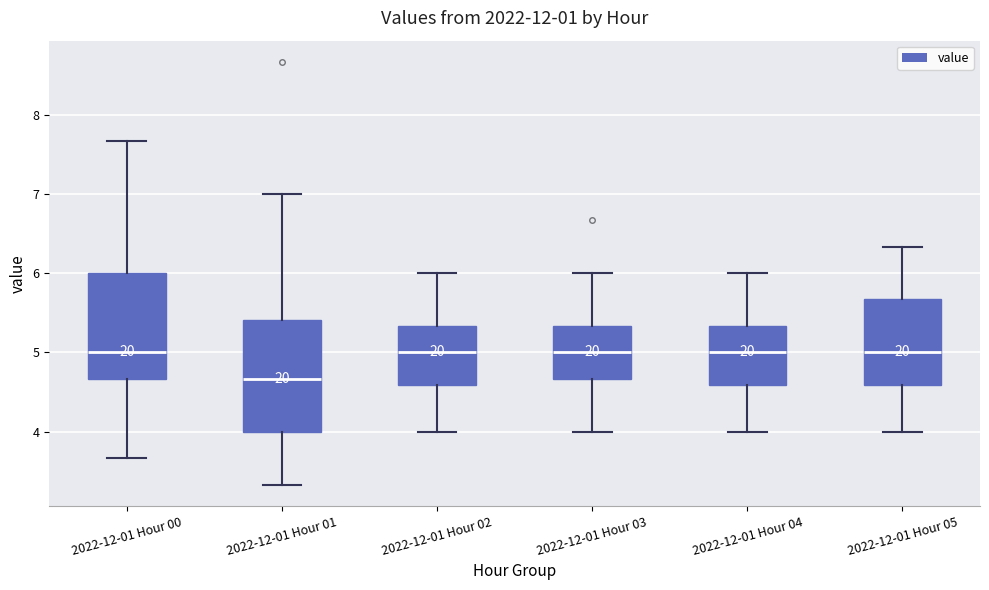

Where does the upper whisker of the box for 2022-12-01 Hour 00 end on the y-axis? The values are not printed on the chart, so give them approximately, as read against the axis.

7.7